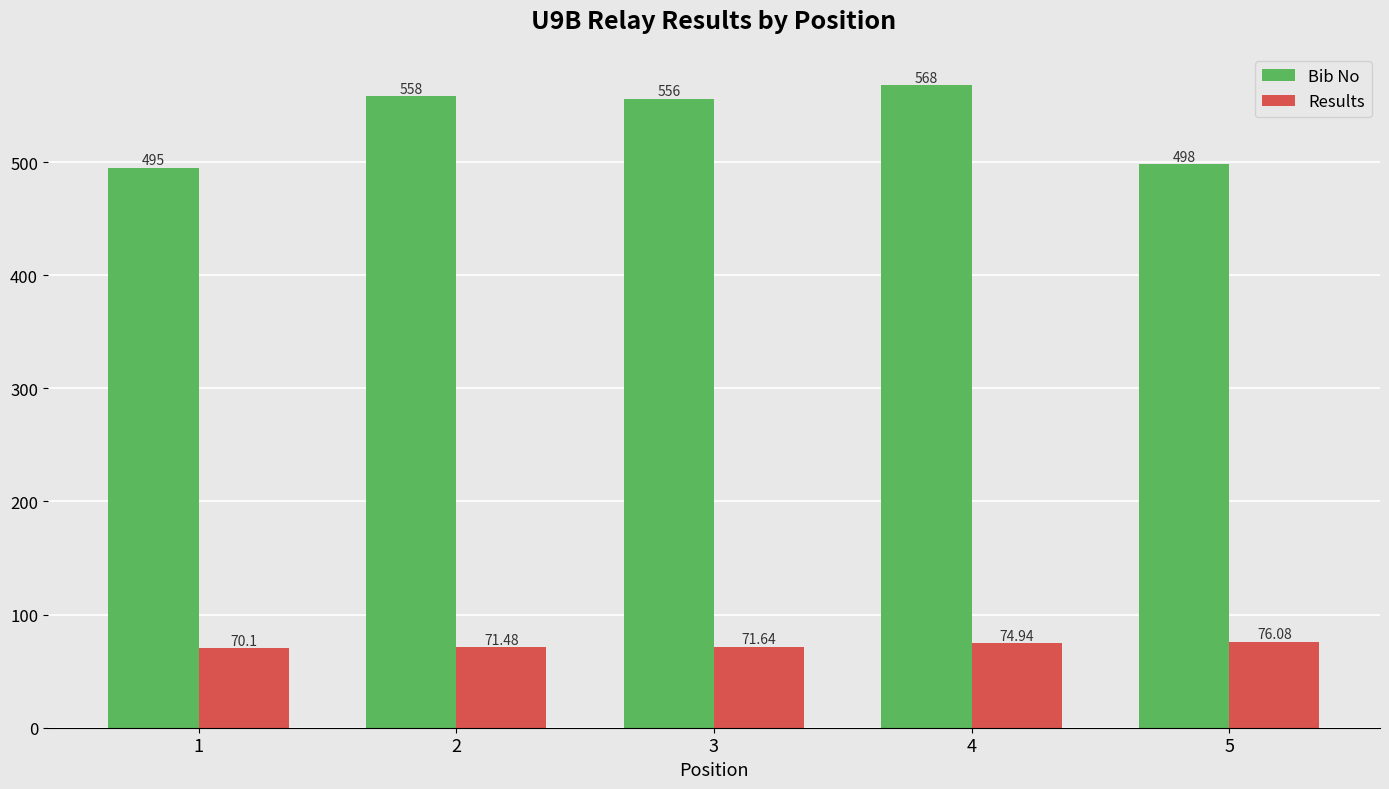

Reading left to right, what are all the values shown in this chart?

Bib No: 1=495.0	2=558.0	3=556.0	4=568.0	5=498.0
Results: 1=70.1	2=71.5	3=71.6	4=74.9	5=76.1